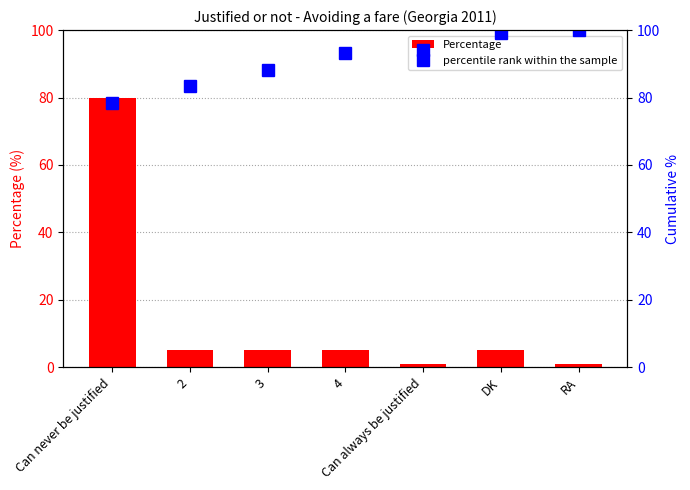

Where is Percentage nearest to the value 40?

2